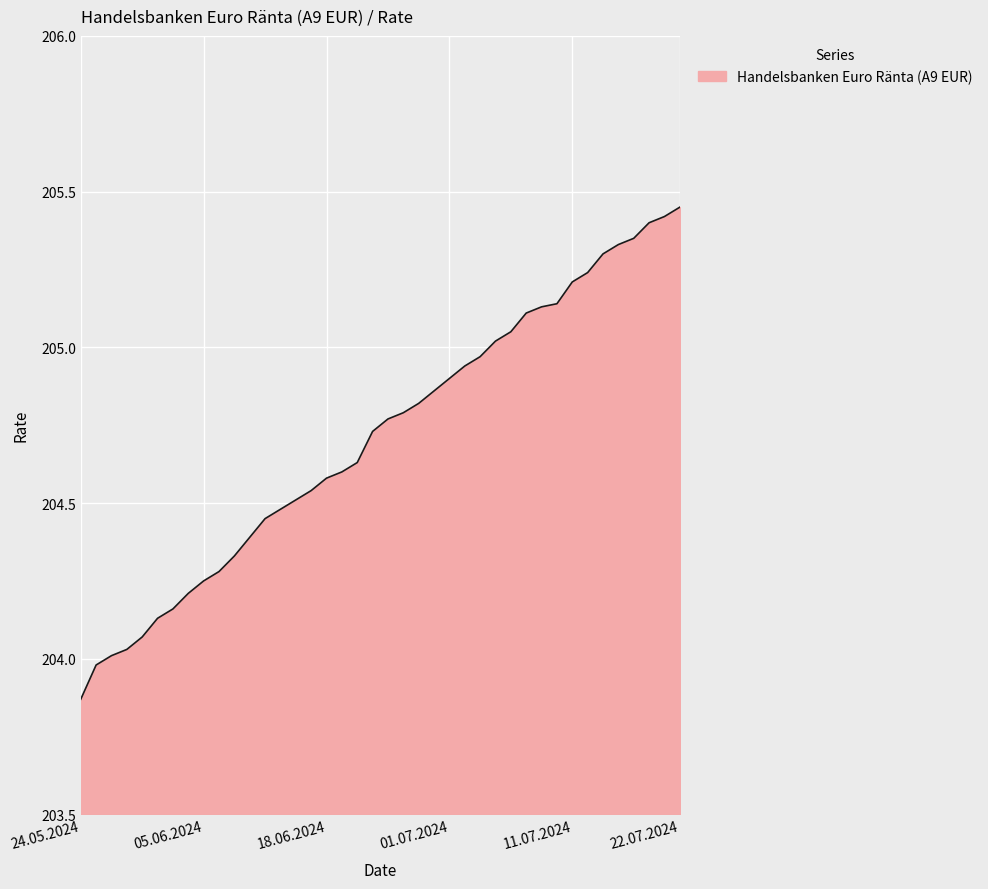

What is the difference between the maximum and minimum values?

1.6